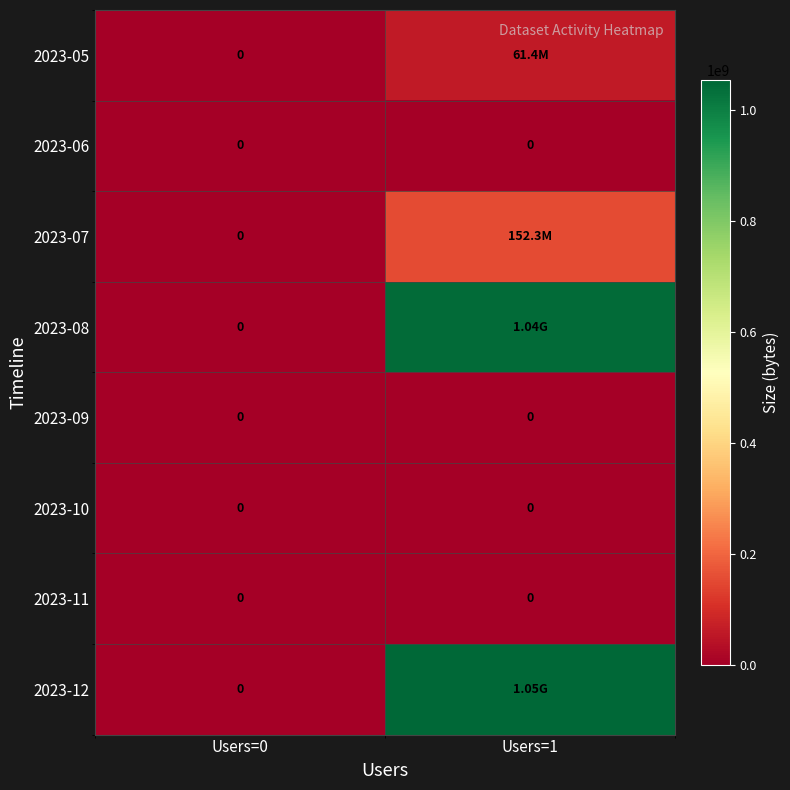

Rank the series by their maximum value, from highest to lowest.

2023-12, 2023-08, 2023-07, 2023-05, 2023-06, 2023-09, 2023-10, 2023-11